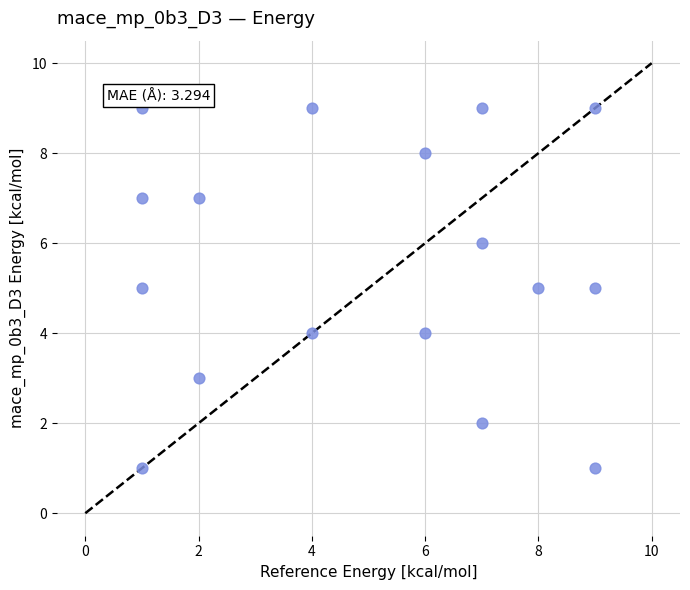

What is the range of X values (max minus min)?

8